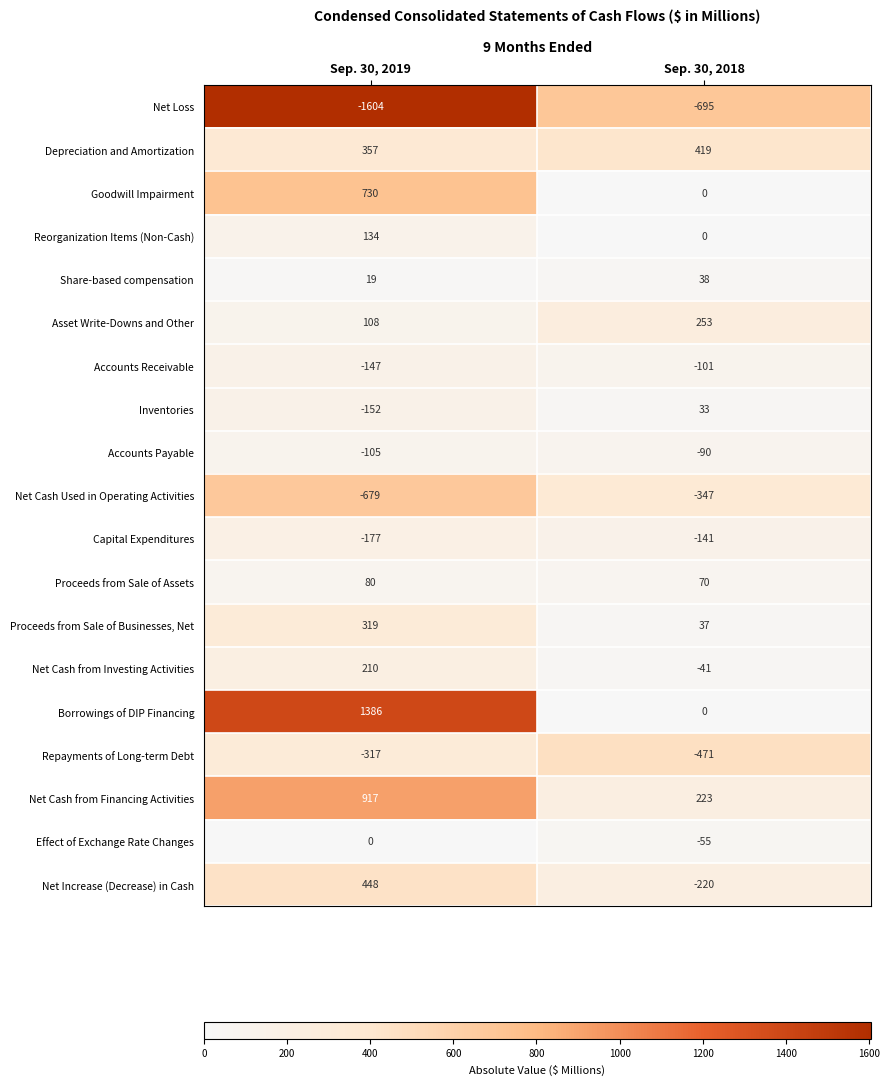

What is the difference between the Depreciation and Amortization values at Sep. 30, 2019 and Sep. 30, 2018?

62